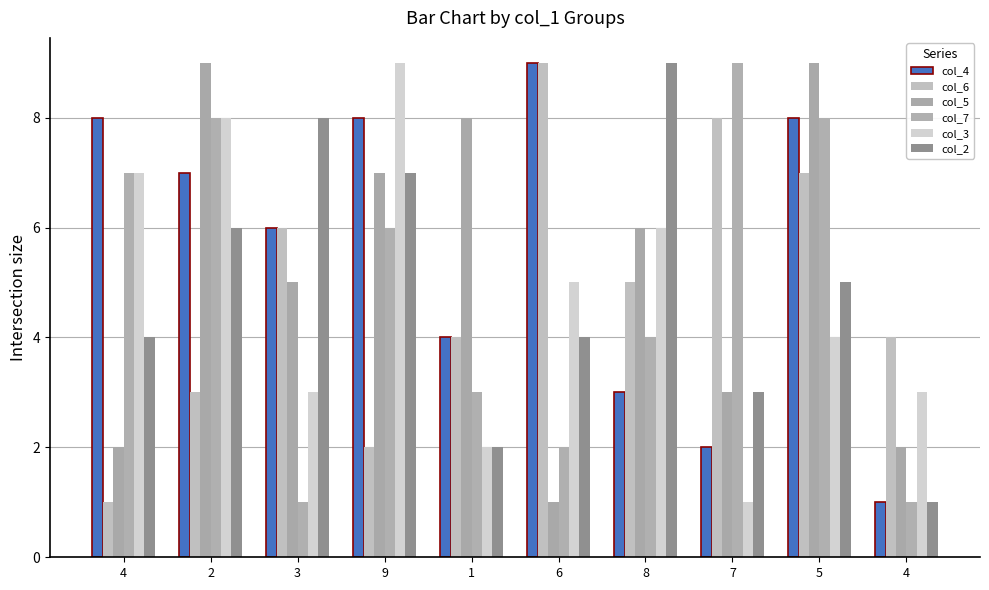

Reading right to left, list all the values displayed in this chart.

col_4: 4=1	5=8	7=2	8=3	6=9	1=4	9=8	3=6	2=7	4=8
col_6: 4=4	5=7	7=8	8=5	6=9	1=4	9=2	3=6	2=3	4=1
col_5: 4=2	5=9	7=3	8=6	6=1	1=8	9=7	3=5	2=9	4=2
col_7: 4=1	5=8	7=9	8=4	6=2	1=3	9=6	3=1	2=8	4=7
col_3: 4=3	5=4	7=1	8=6	6=5	1=2	9=9	3=3	2=8	4=7
col_2: 4=1	5=5	7=3	8=9	6=4	1=2	9=7	3=8	2=6	4=4